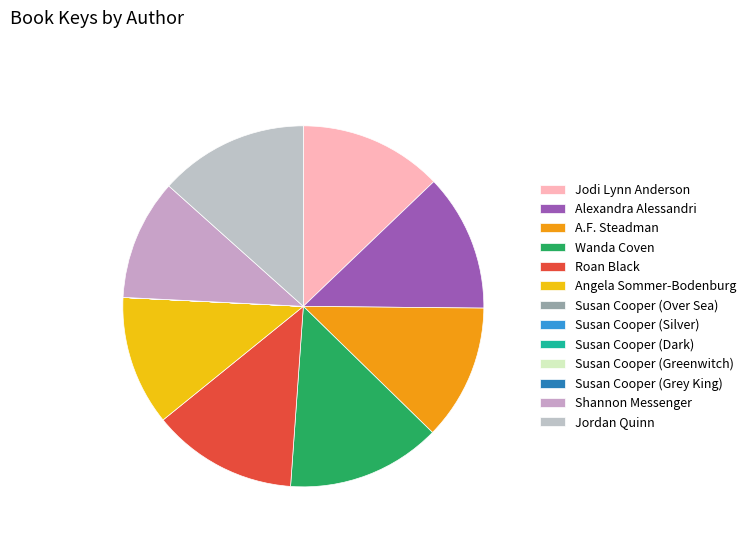

To the nearest percent, what is the difference between the Roan Black and Angela Sommer-Bodenburg slice percentages?

1%